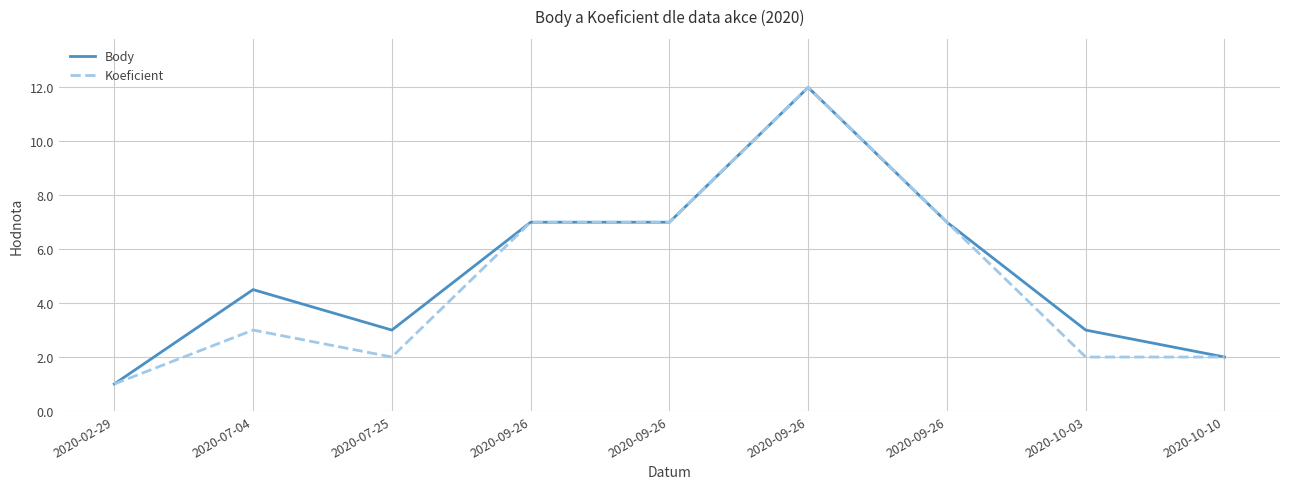

The value of Koeficient at 2020-10-10 is 2.0. True or false?

True